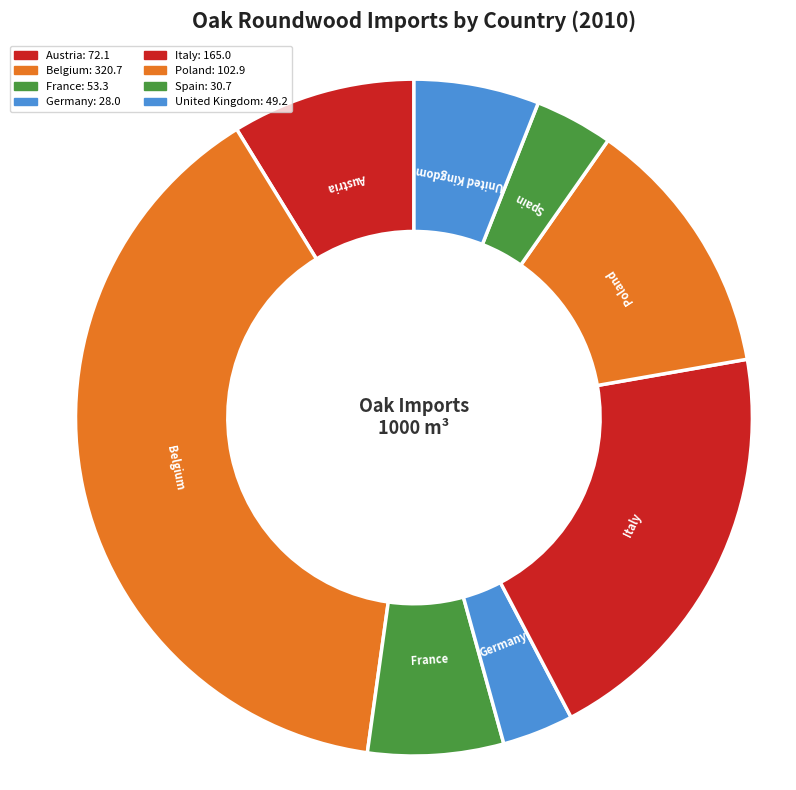

Is it true that France is 12% of the pie?

False